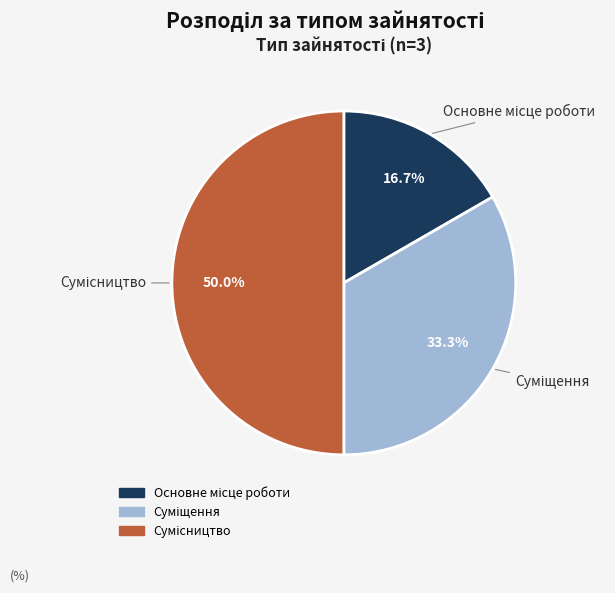

How many segments does this pie chart have?

3